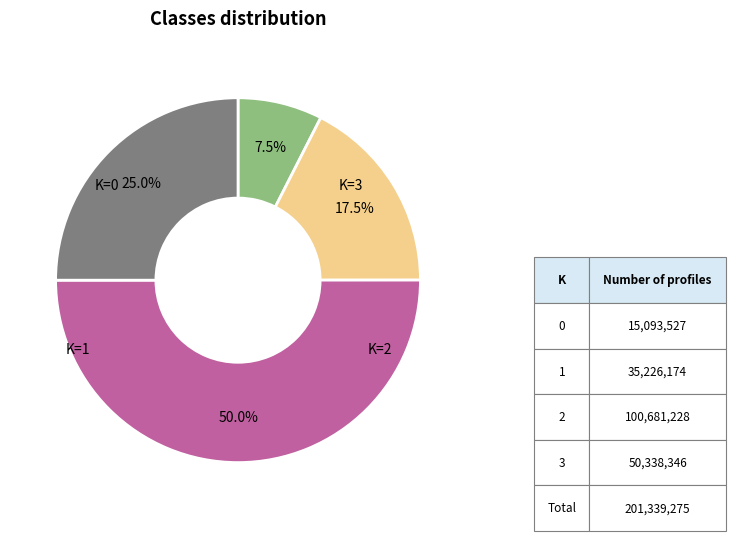

How many slices are in this pie chart?

4